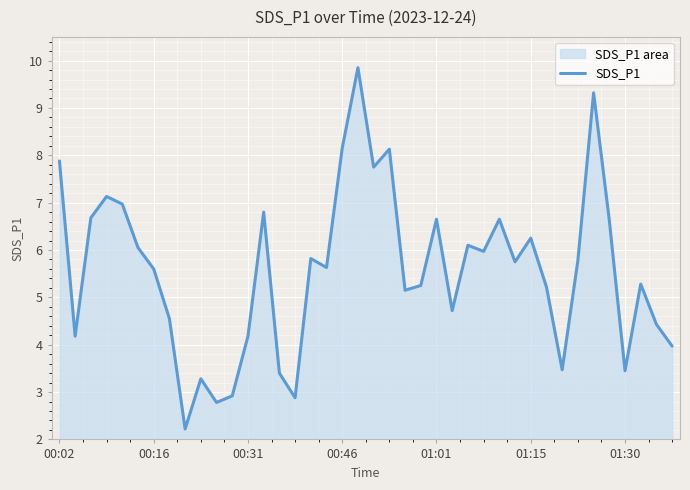

What is the greatest value displayed?

9.8